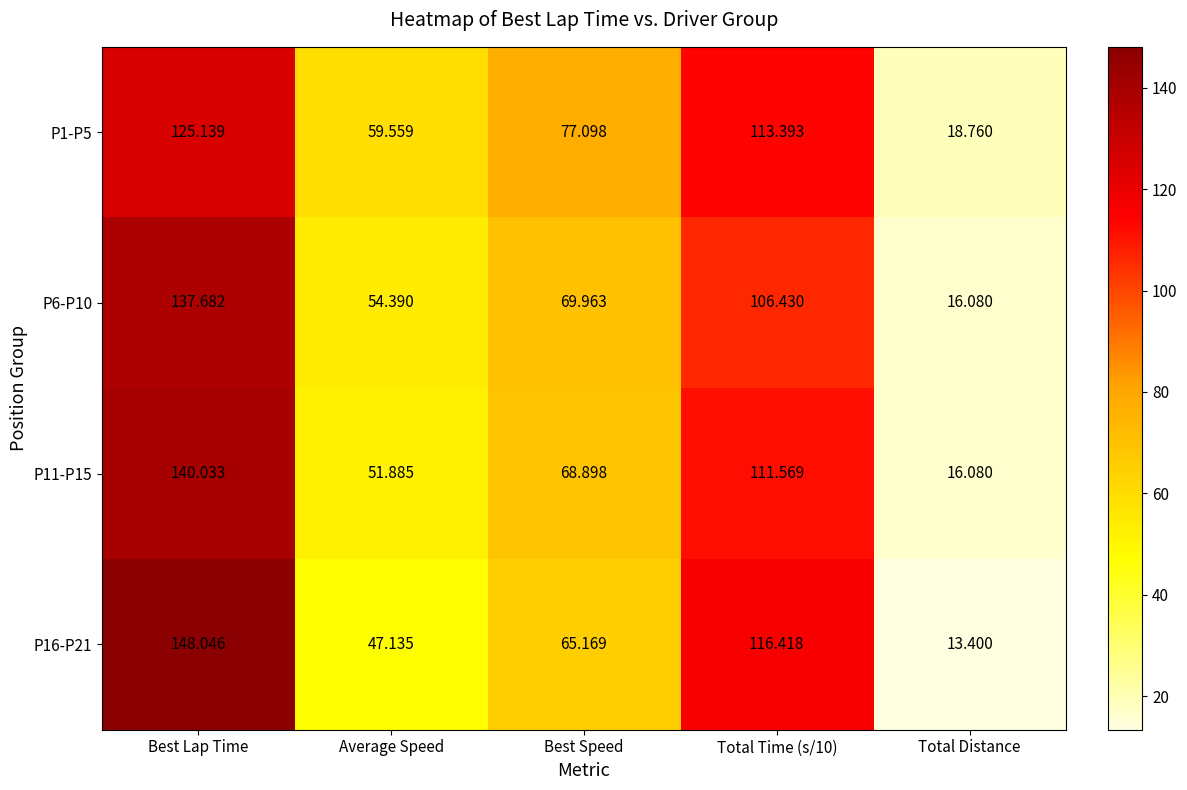

At which label does P1-P5 first exceed 77?

Best Lap Time